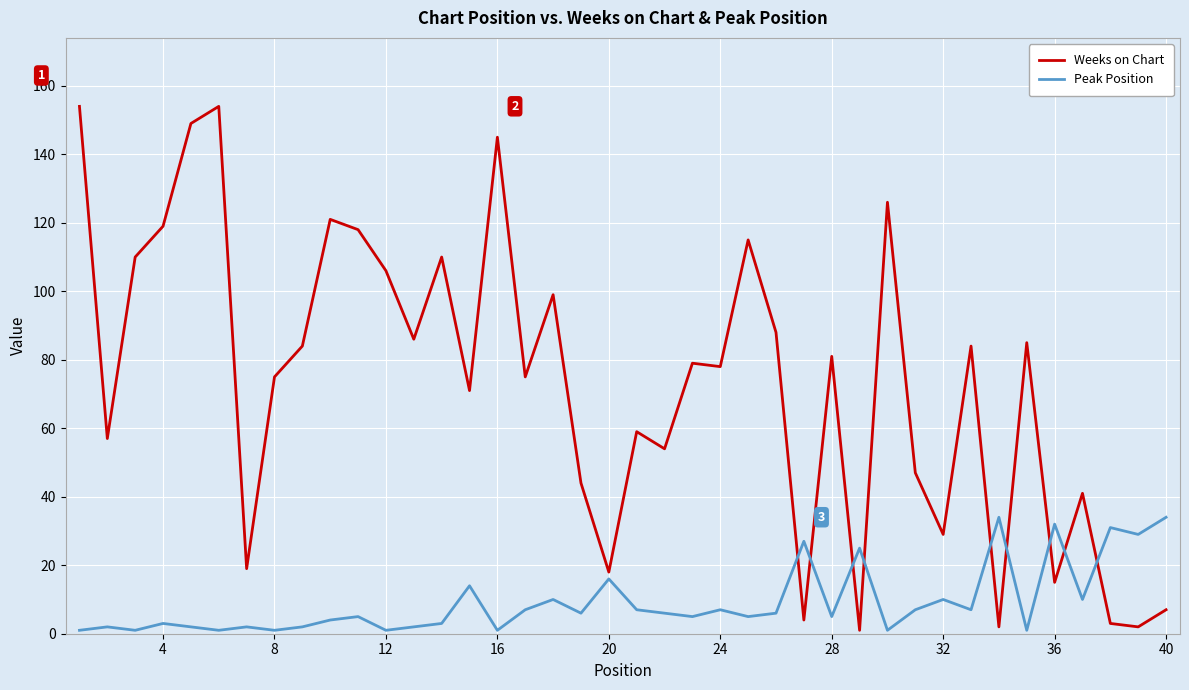

What is the difference between the maximum and minimum values in the Peak Position series?

33